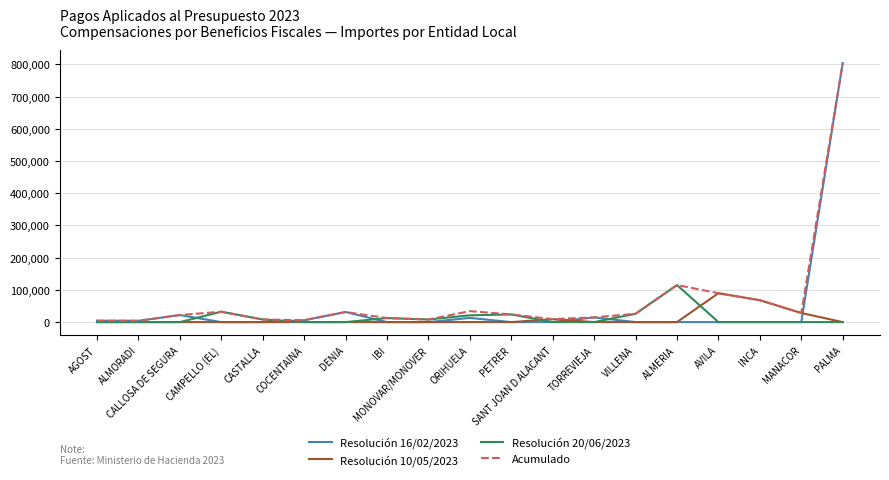

Does the chart have visible grid lines?

Yes